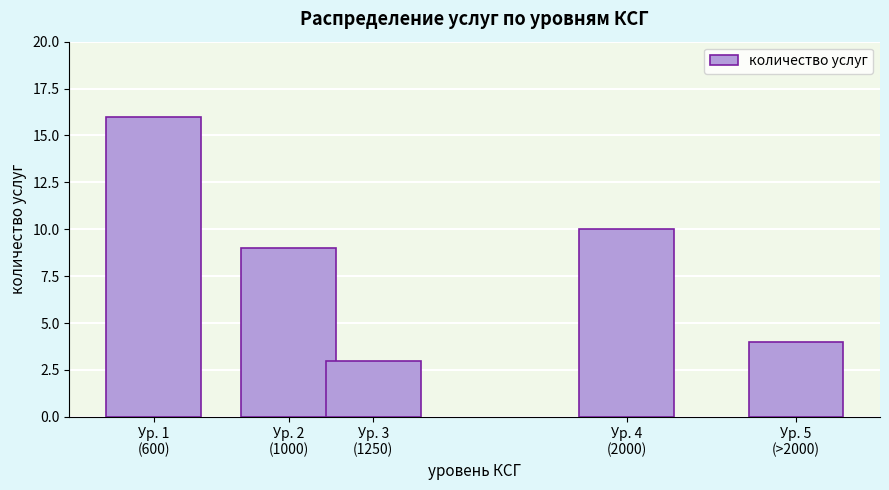

Reading left to right, extract all data points from this chart.

16	9	3	10	4